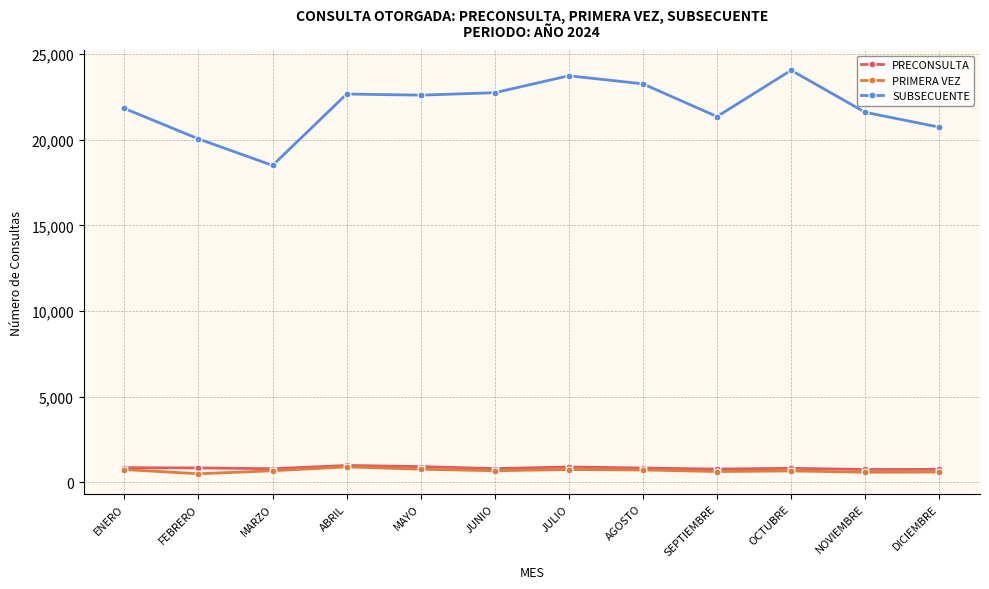

What position from the right is ABRIL?

9